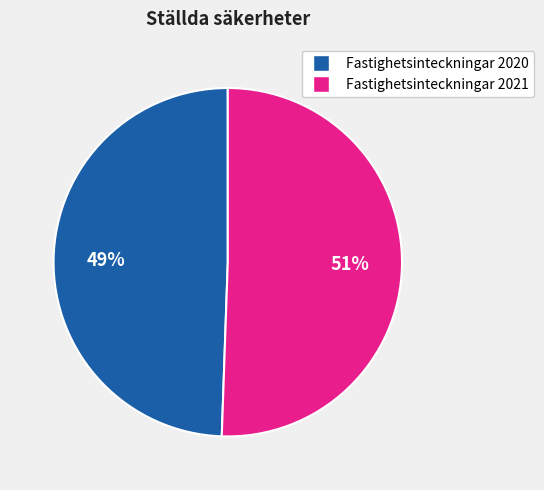

To the nearest percent, what portion does Fastighetsinteckningar 2021 represent?

51%